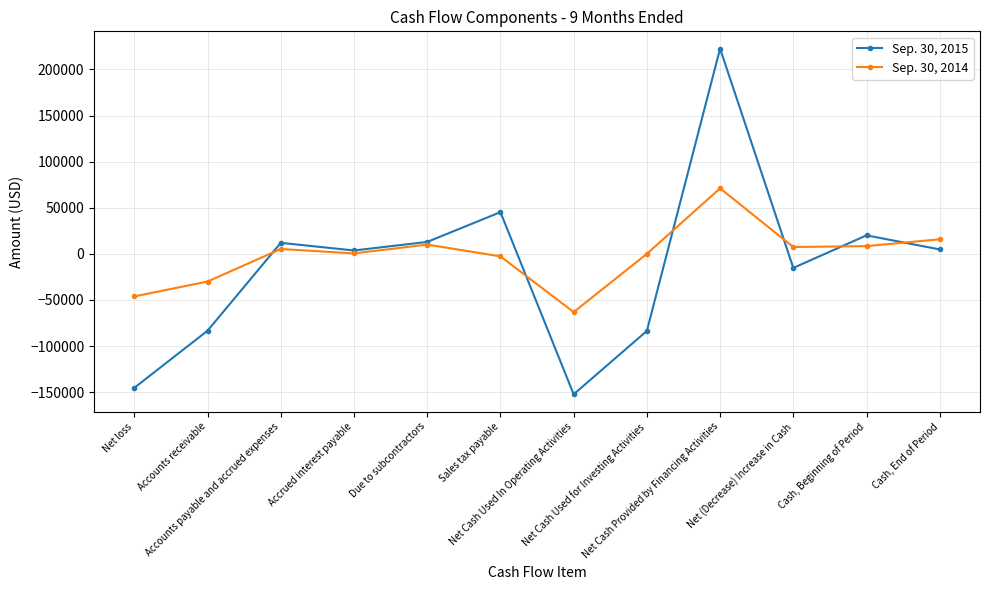

Does the chart display data point markers on the line(s)?

Yes